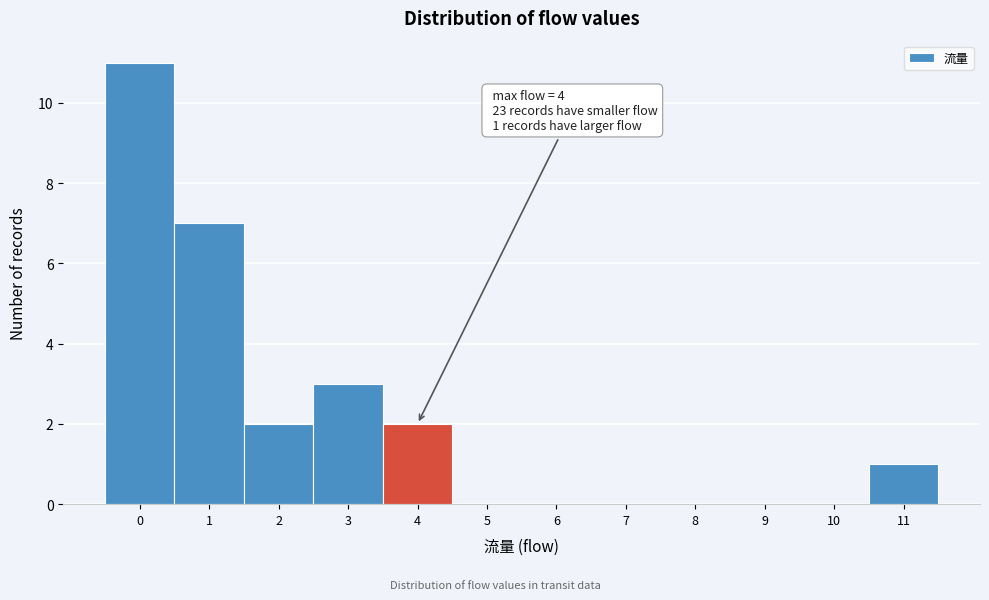

Reading left to right, transcribe all the data shown in this chart.

0=11	1=7	2=2	3=3	4=2	5=0	6=0	7=0	8=0	9=0	10=0	11=1